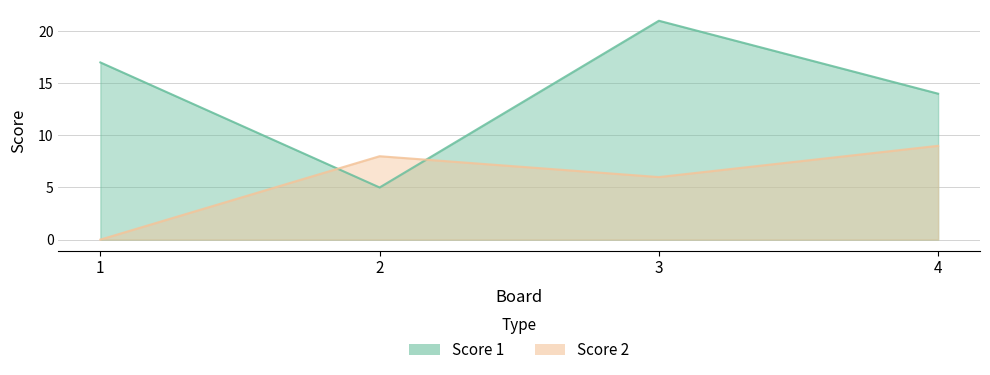

What is the difference between the maximum and minimum values in the Score 1 series?

16